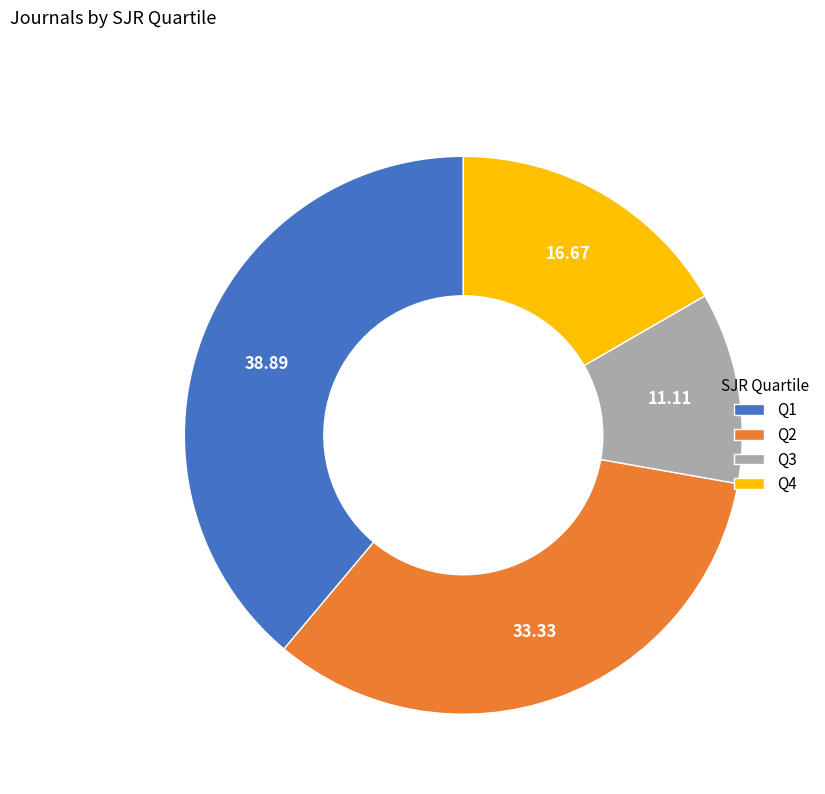

Approximately how many times larger is the value at Q3 compared to Q4?

0.7